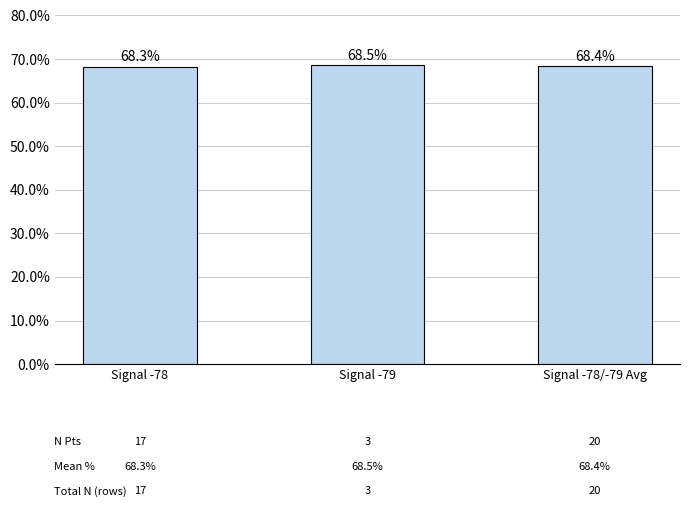

What is the greatest value displayed?

68.5